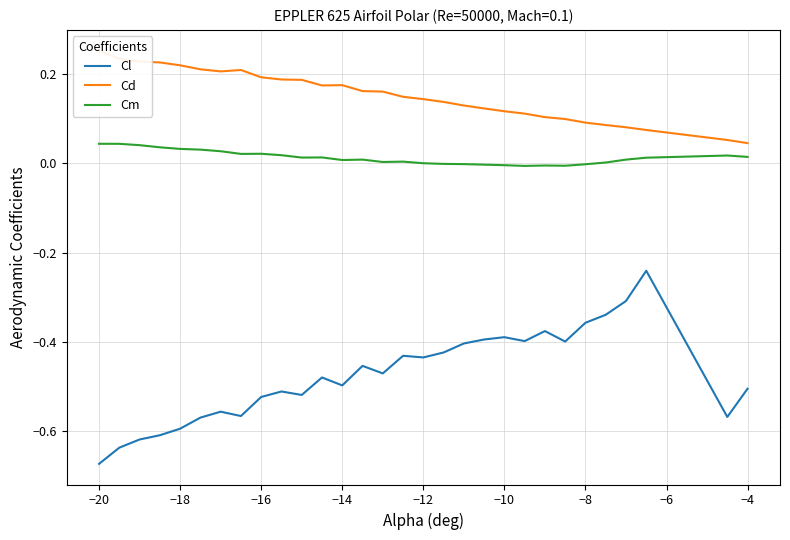

How many data points does each series have?

30